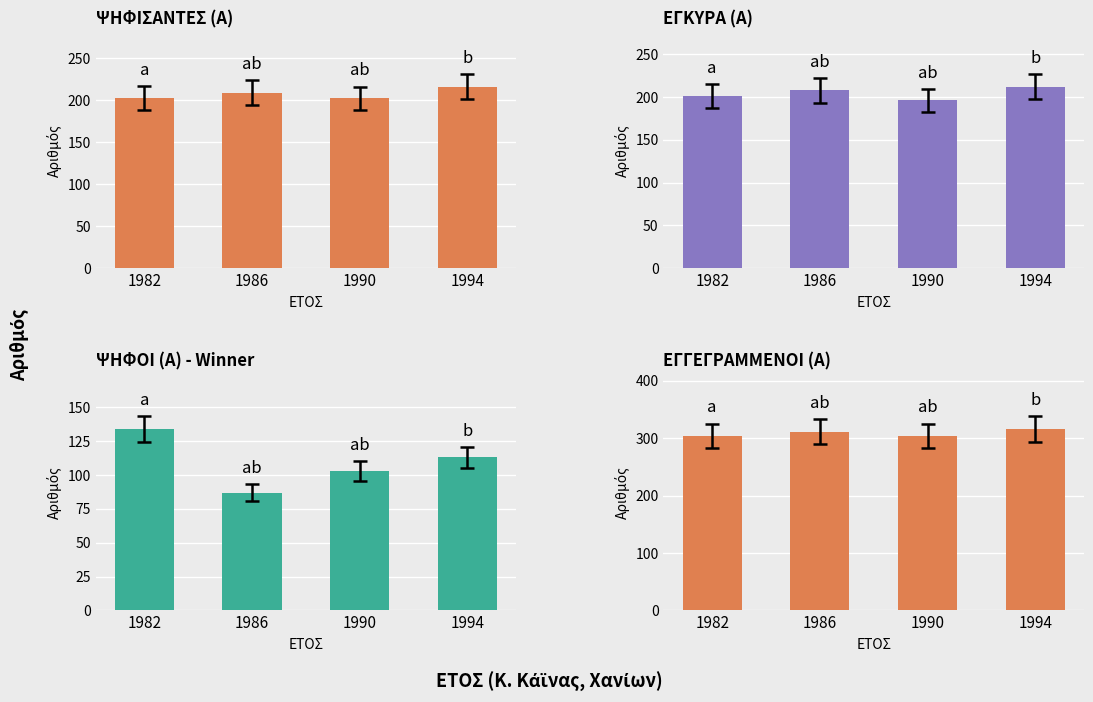

List the labels in order of ΕΓΚΥΡΑ (Α) value, largest first.

1994, 1986, 1982, 1990